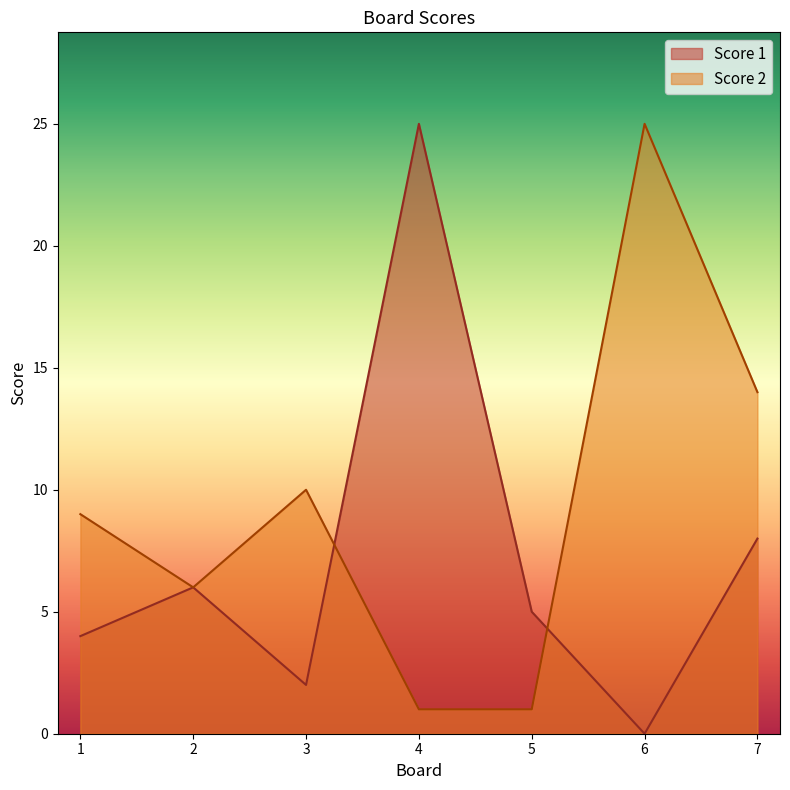

Where does the Score 1 series first go above 5?

2